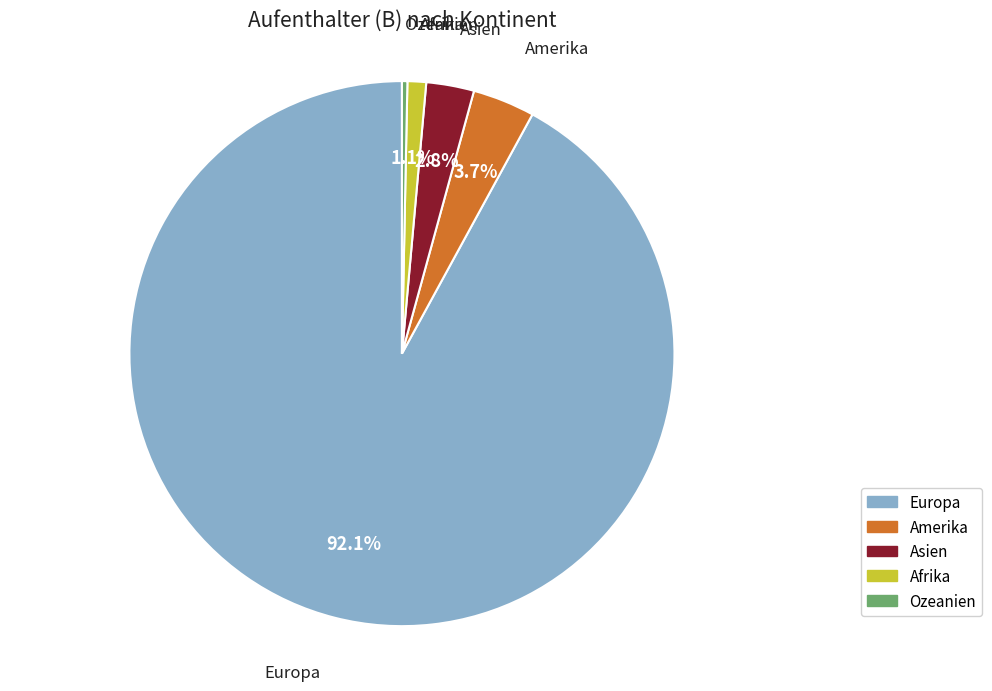

How many segments does this pie chart have?

5